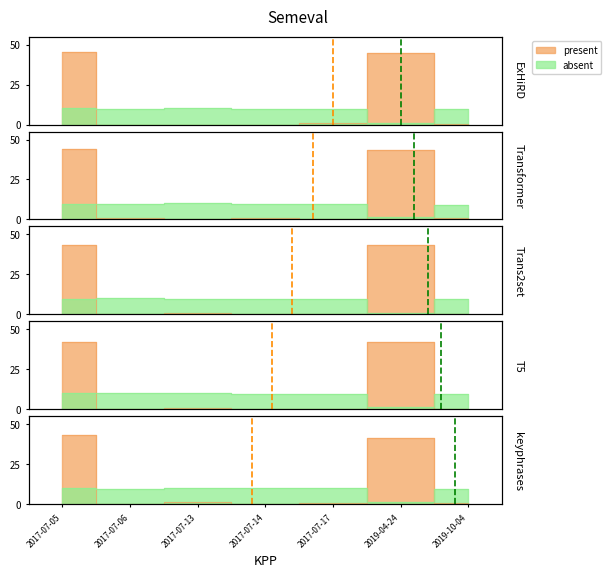

Between 2017-07-06 and 2019-10-04, which is larger?

2017-07-06